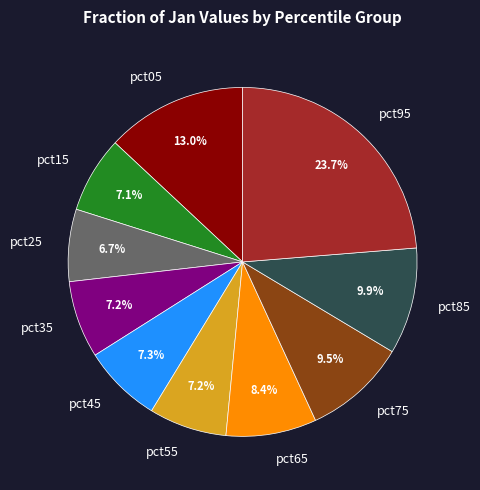

To the nearest percent, what is the average slice percentage?

10%